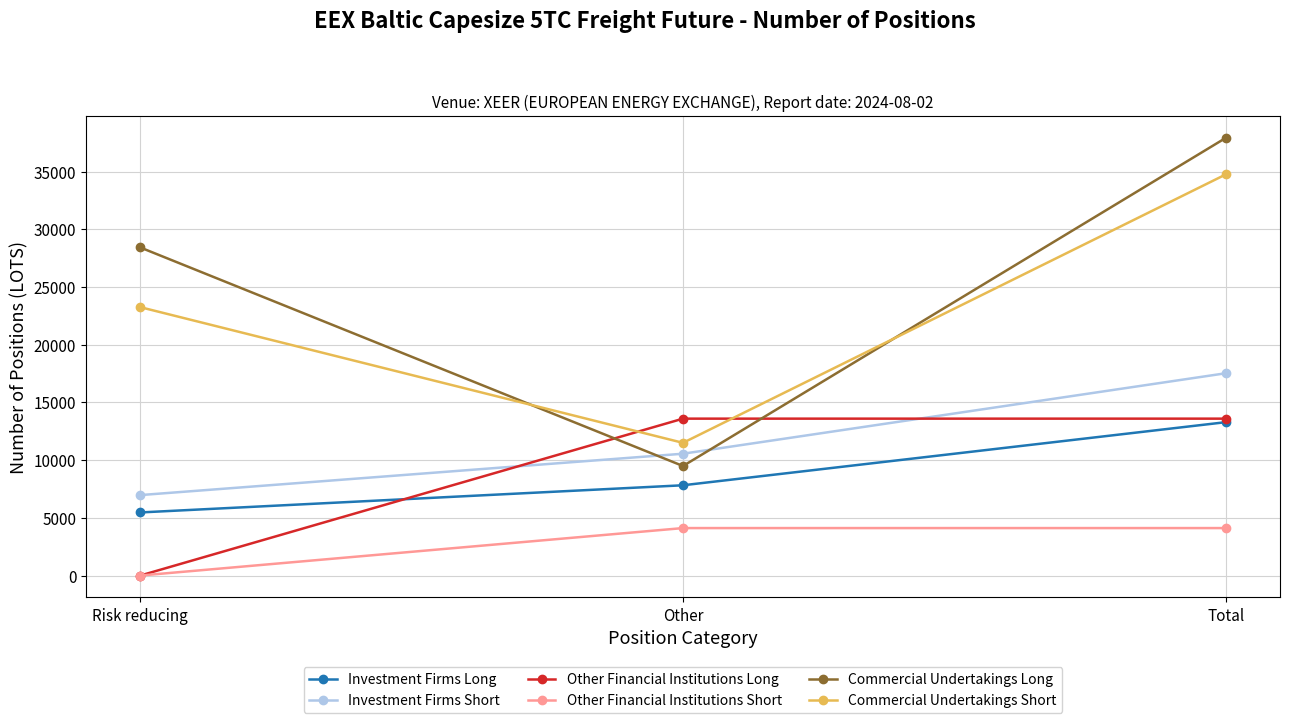

How many positive values does the Other Financial Institutions Long series have?

2